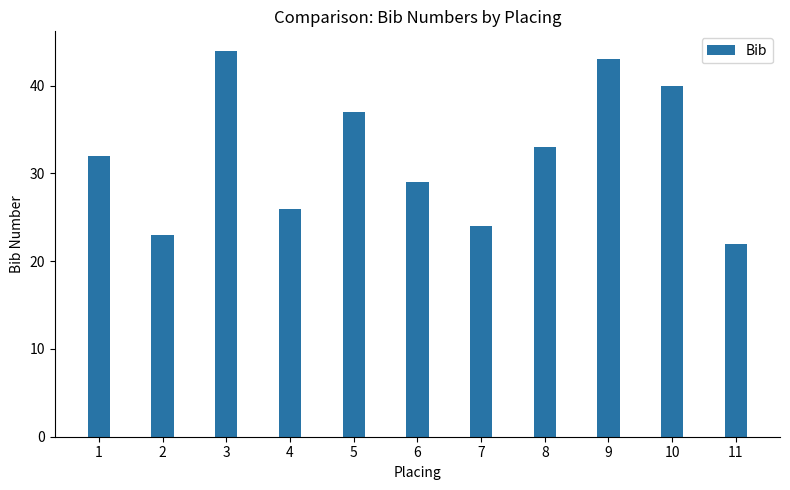

Which category has the lowest value across all series?

11